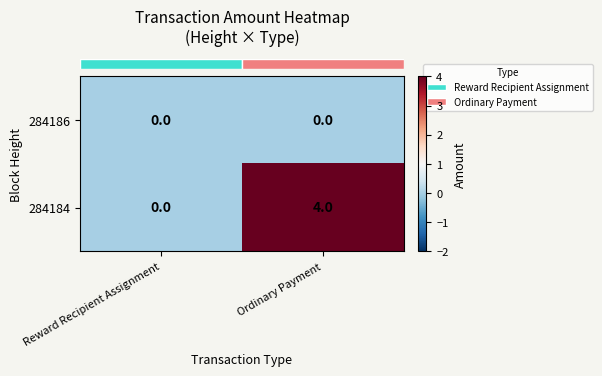

What is the difference between the 284184 values at Ordinary Payment and Reward Recipient Assignment?

4